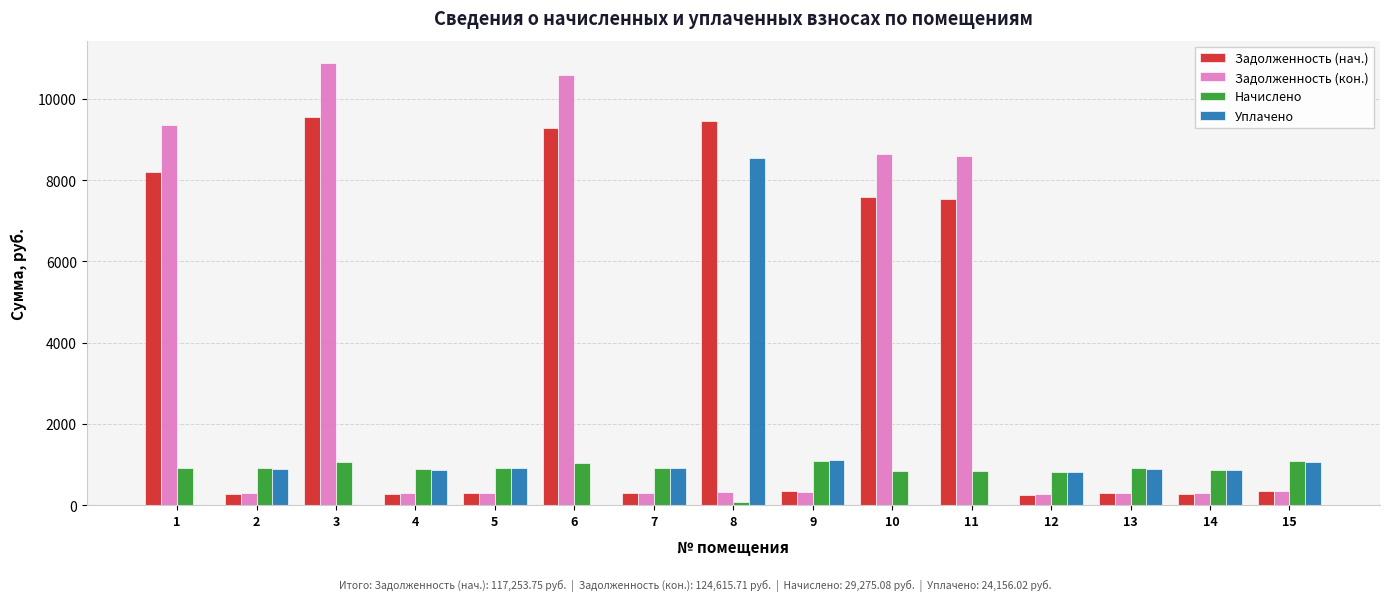

Read the Уплачено value at 8.

8539.4